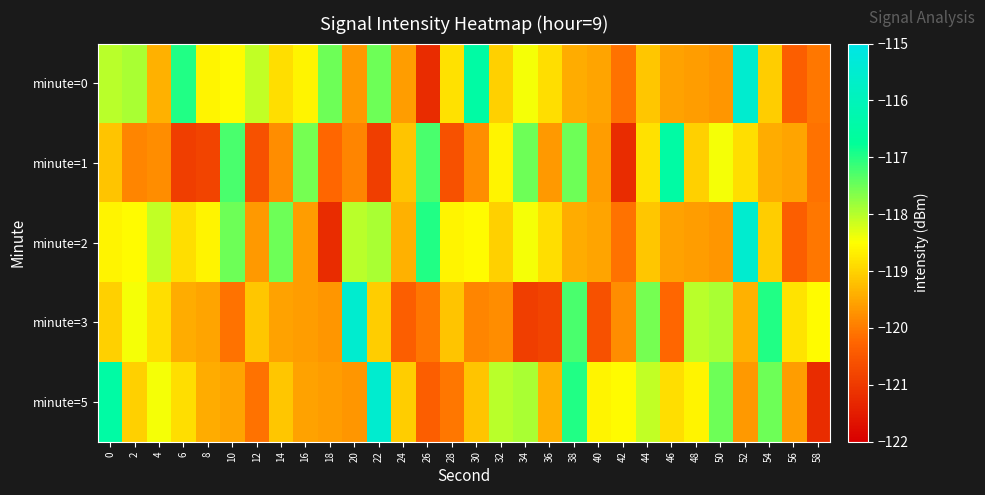

At 50, list the series in order from smallest to largest.

minute=0, minute=2, minute=1, minute=3, minute=5